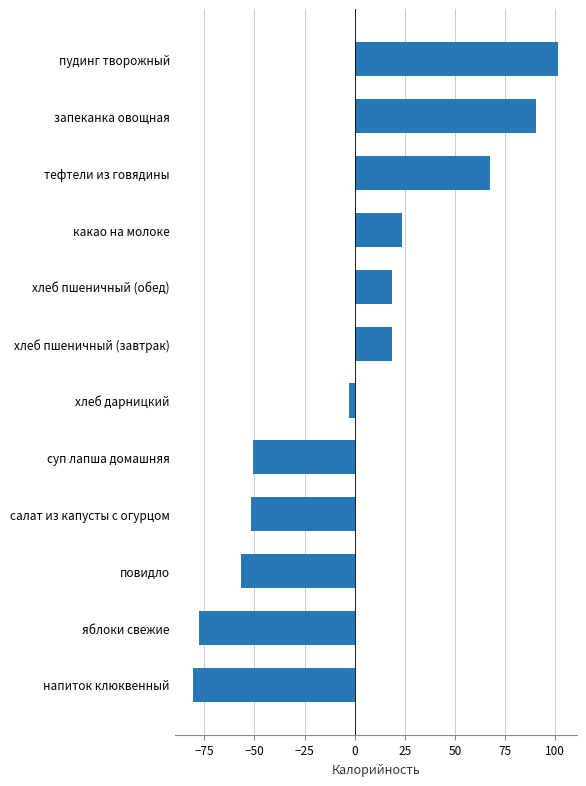

Is it true that the value at повидло is -26.8?

False